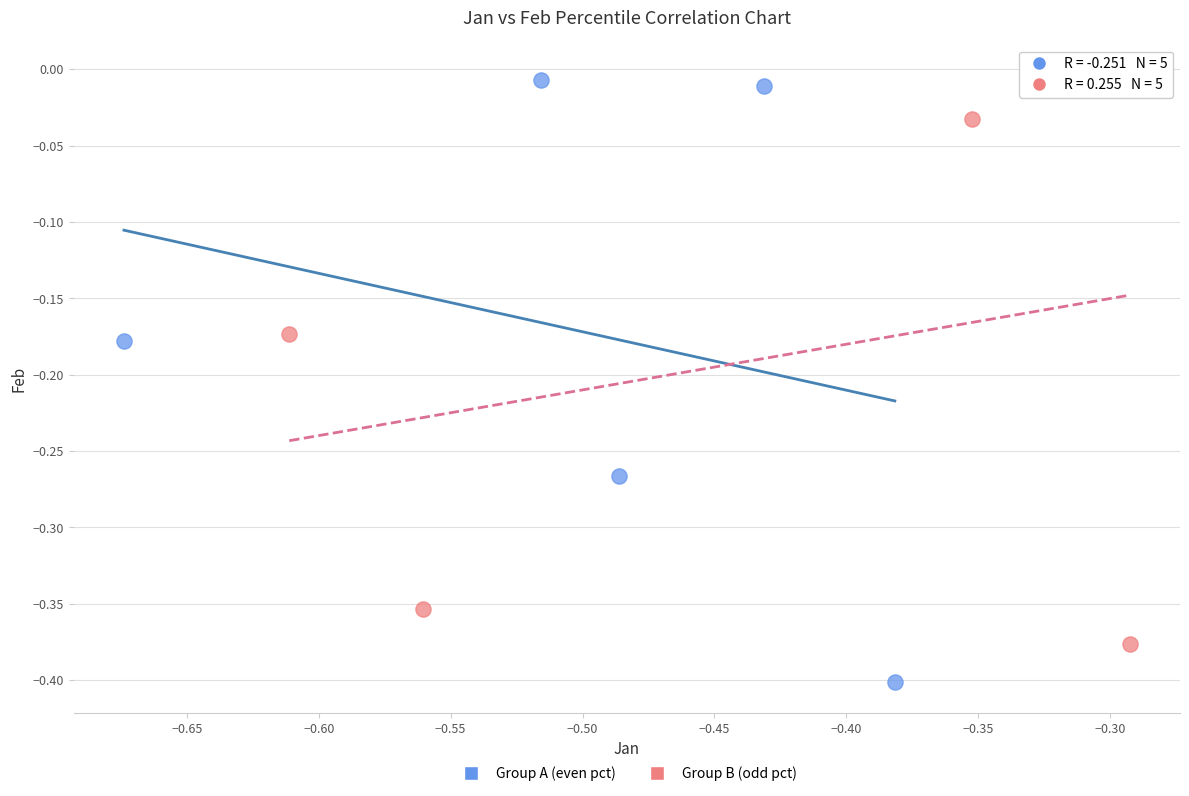

Which series contains the highest Y value?

Group B (odd pct)